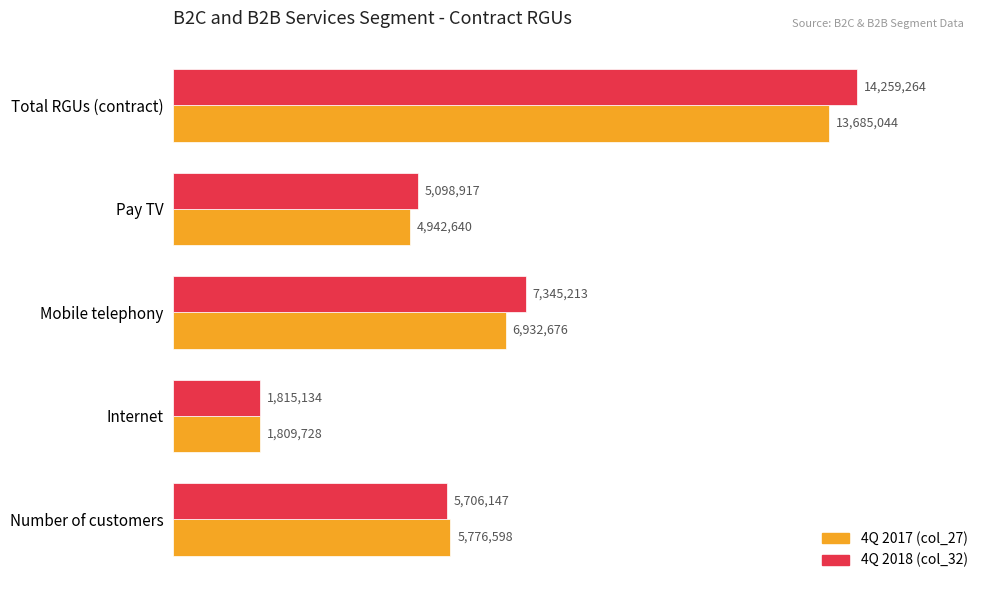

Reading right to left, transcribe all the data shown in this chart.

col_27: 5776598	1809728	6932676	4942640	13685044
col_32: 5706147	1815134	7345213	5098917	14259264